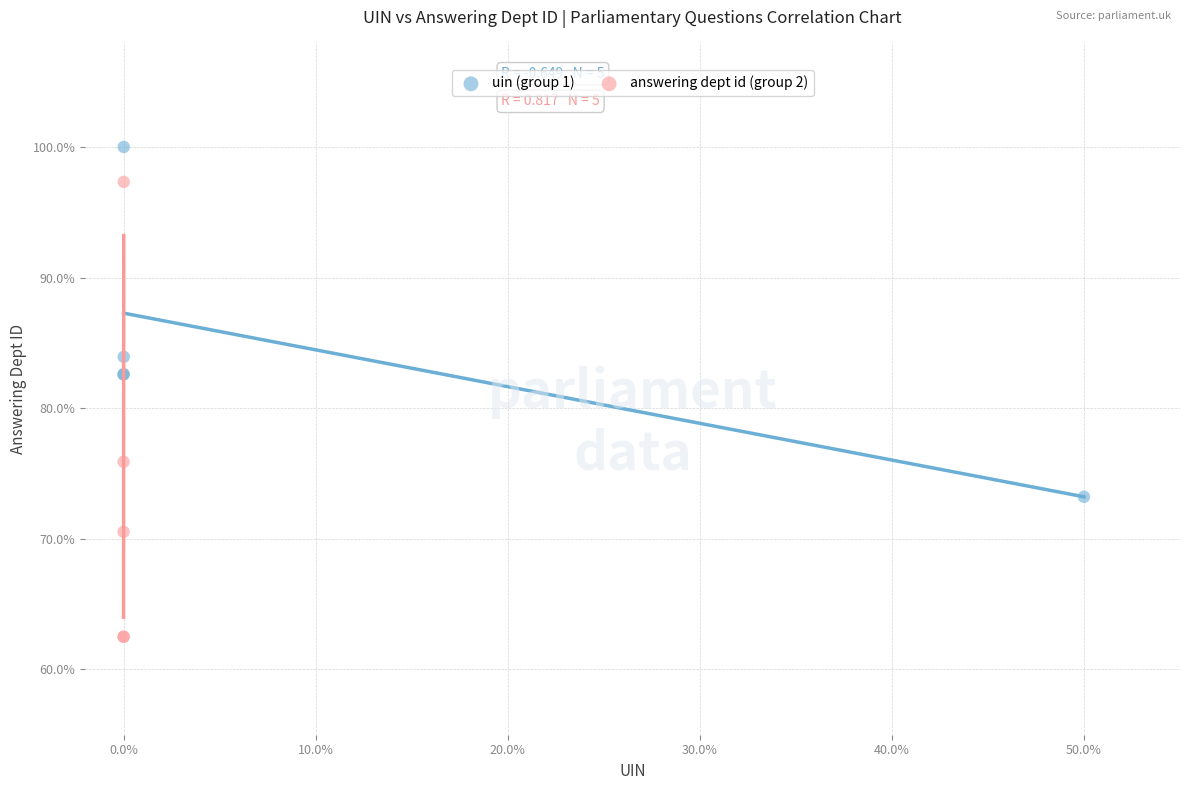

Which series contains the highest Y value?

uin (group 1)